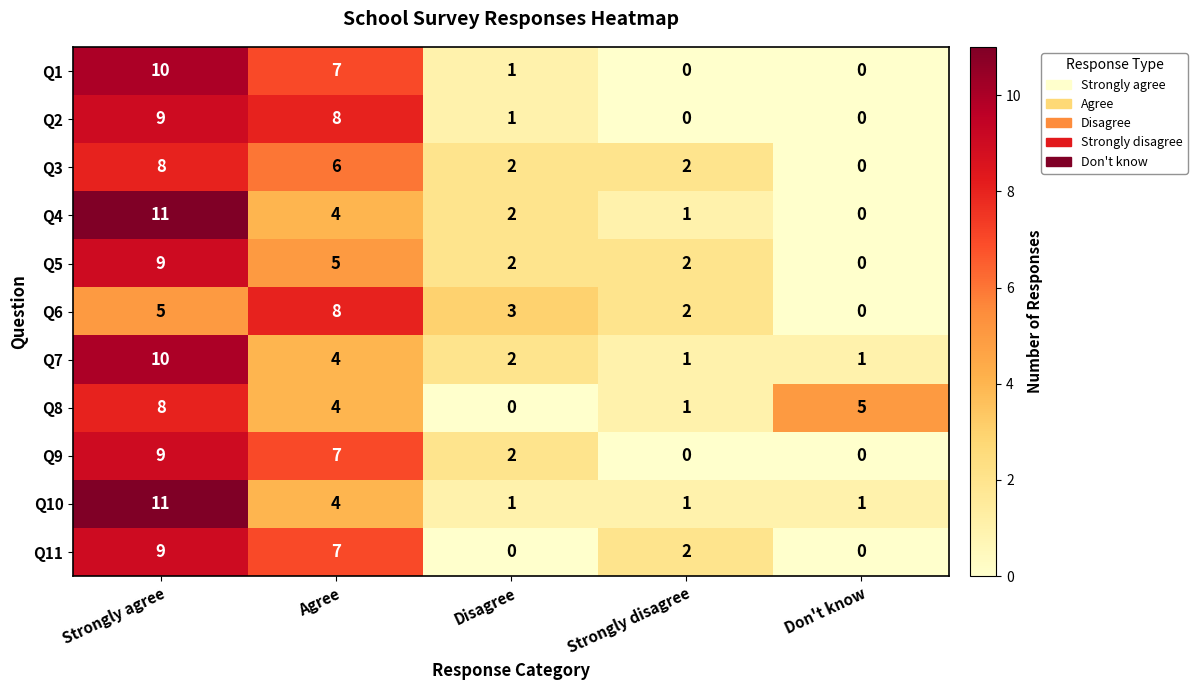

At which category is the sum across all series the highest?

Strongly agree